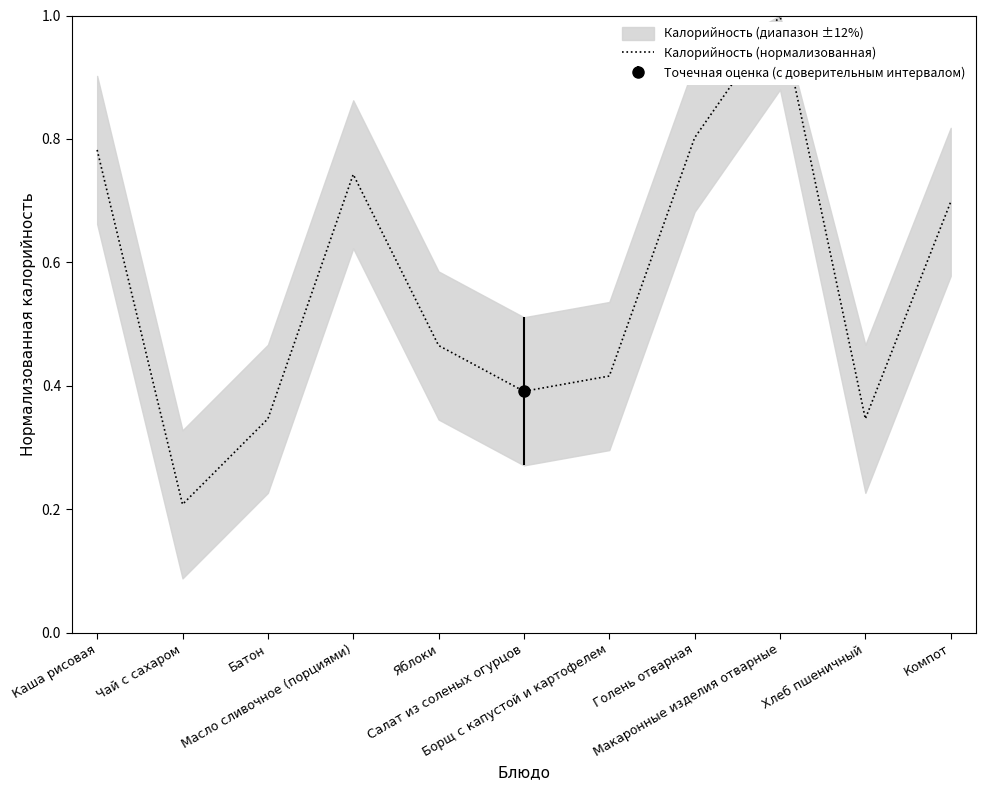

Count the number of categories in the chart.

11